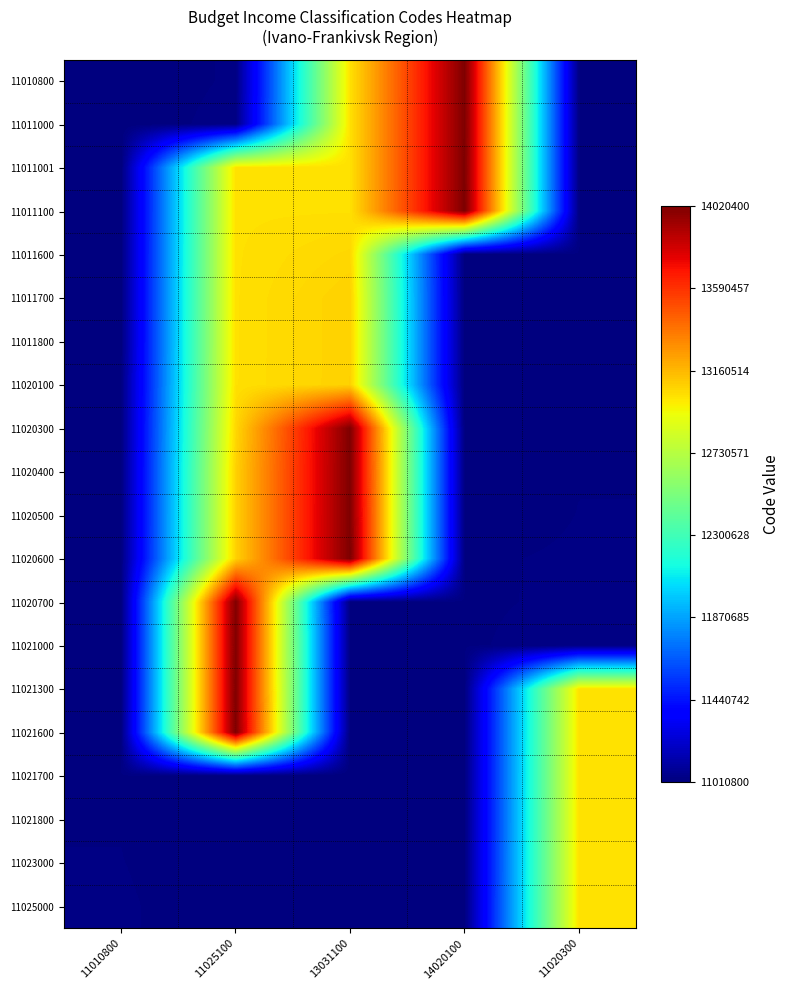

At which category is the sum across all series the highest?

11025100